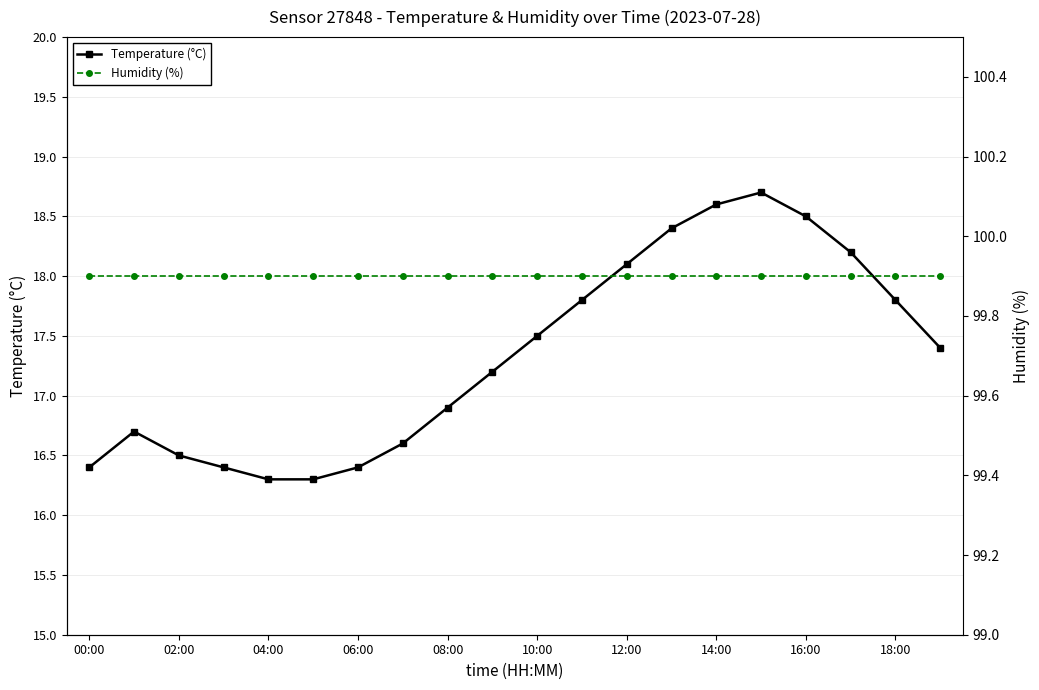

What is the approximate value of Temperature (°C) at 00:00?

16.4